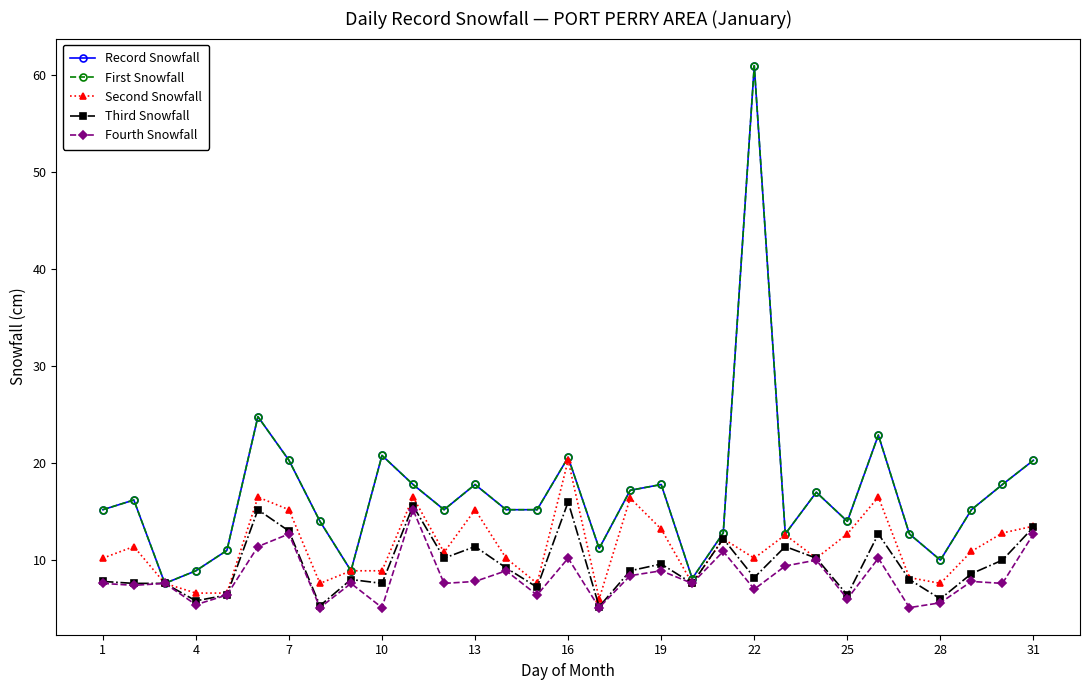

True or false: Second Snowfall and Fourth Snowfall cross at least once.

False